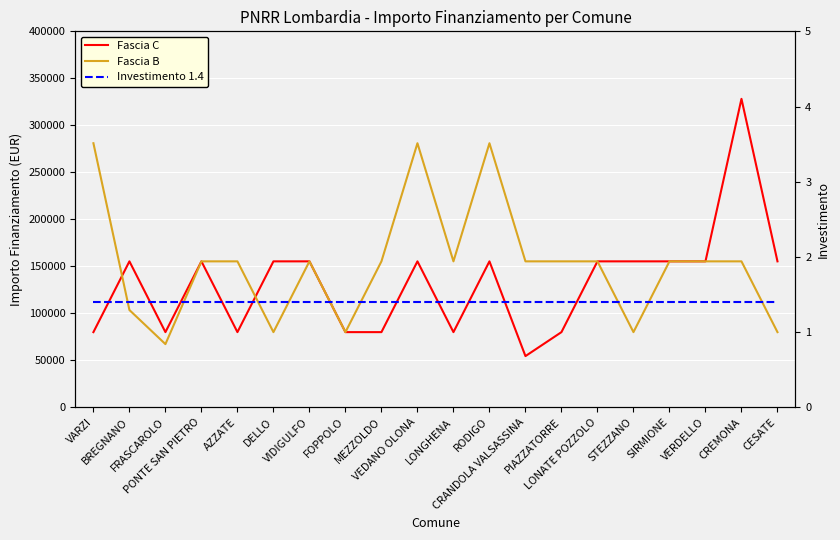

What is the approximate value of Fascia C at DELLO?

155234.0